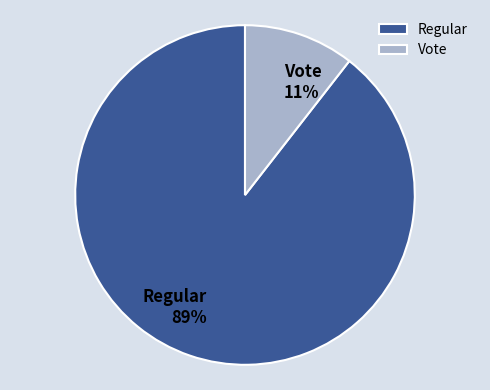

Is it true that Regular is 99% of the pie?

False